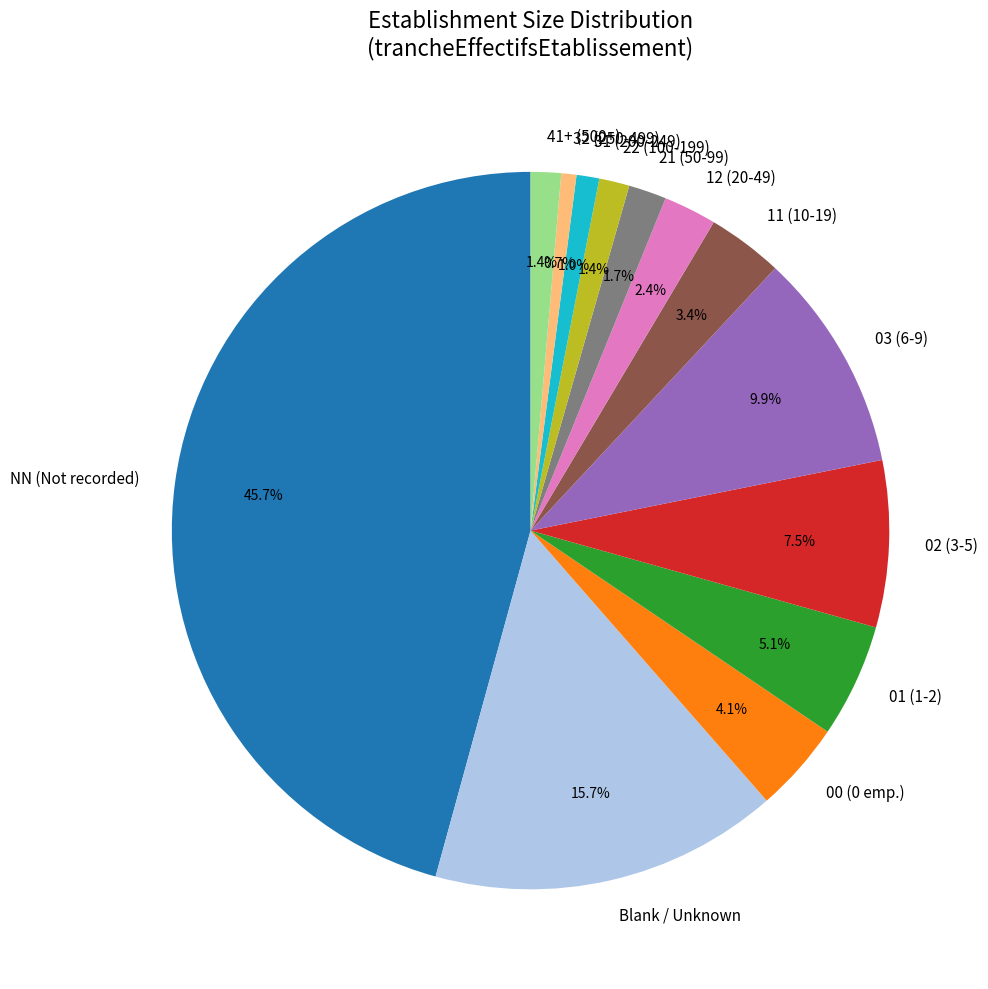

What percentage is NOT represented by 03 (6-9)?

90.1%